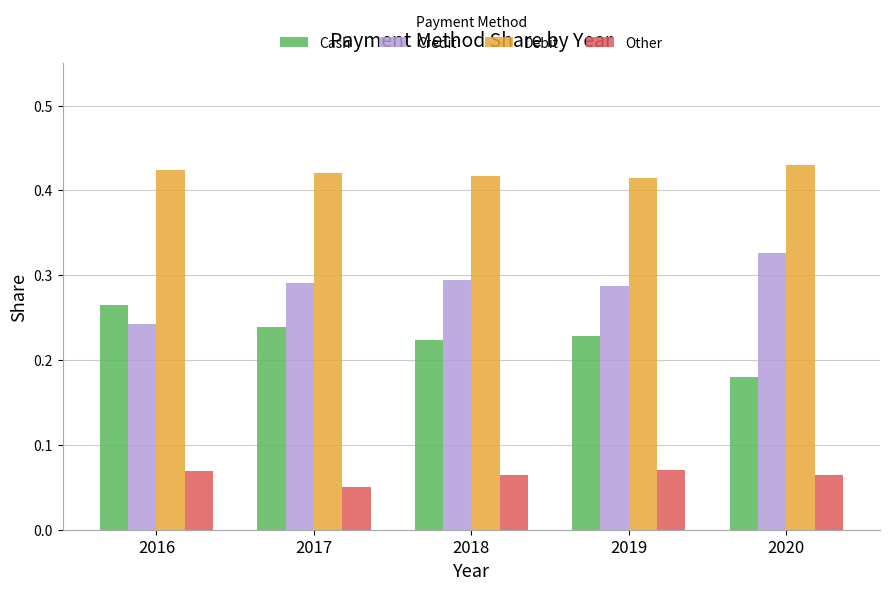

What is the sum of the Debit values at 2019 and 2016?

0.8